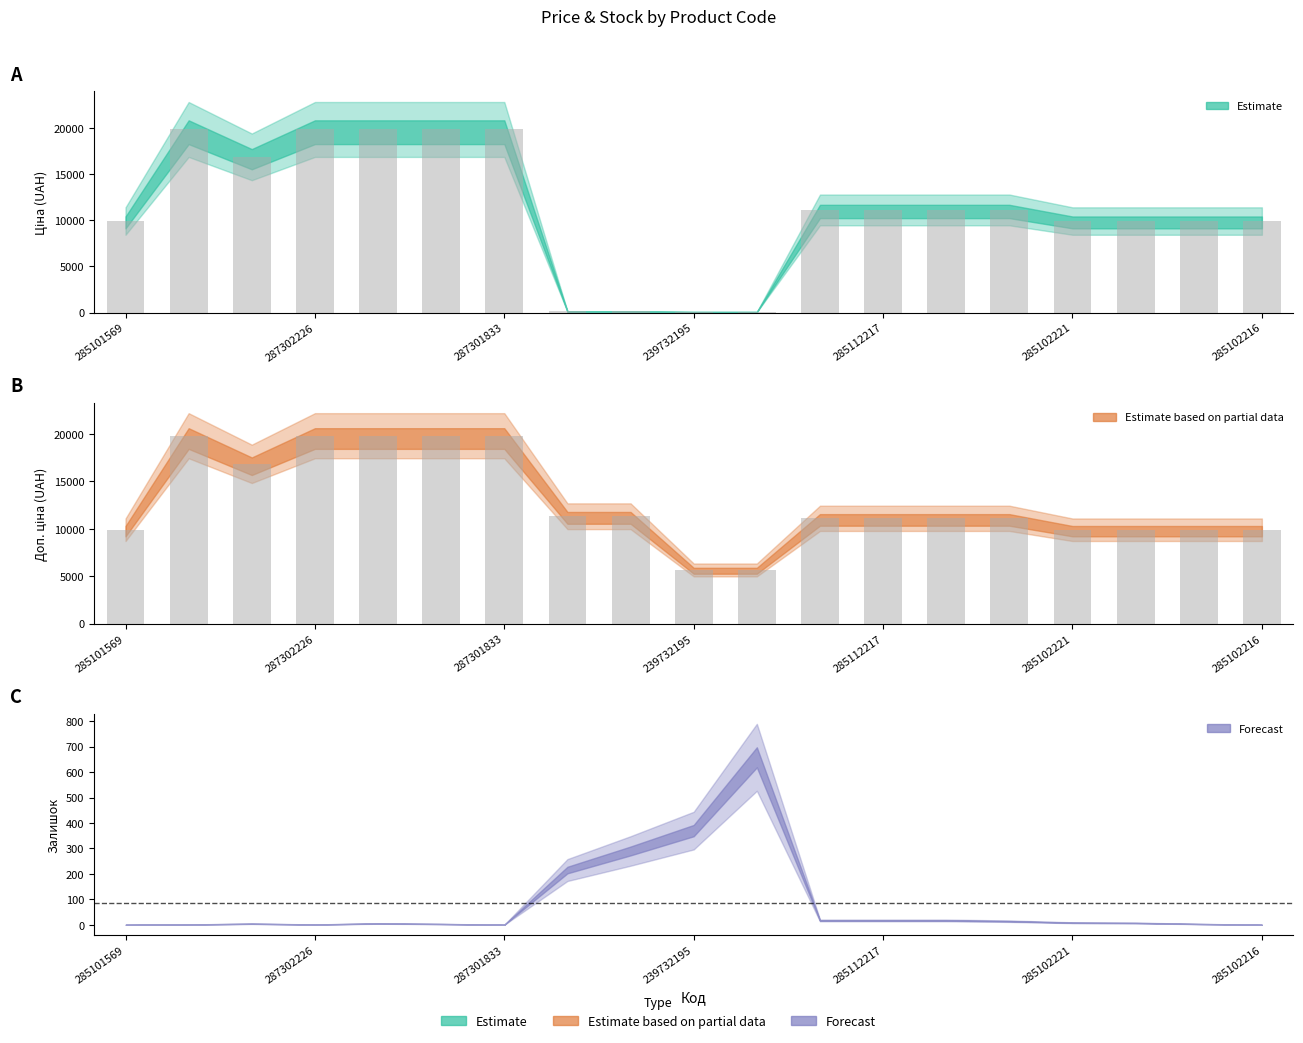

Which series has the largest total across all categories?

Доп. ціна